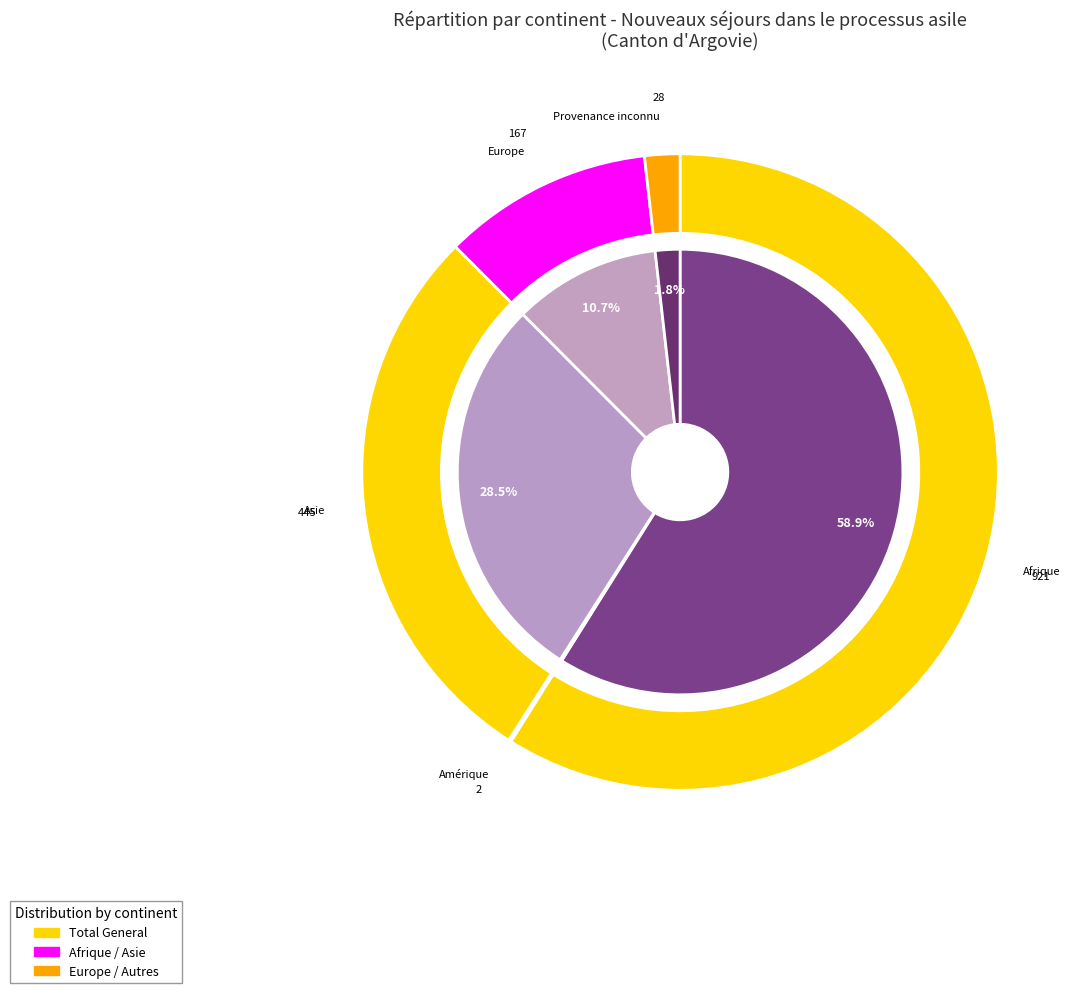

To the nearest percent, what is the combined percentage of Amérique and Europe?

11%